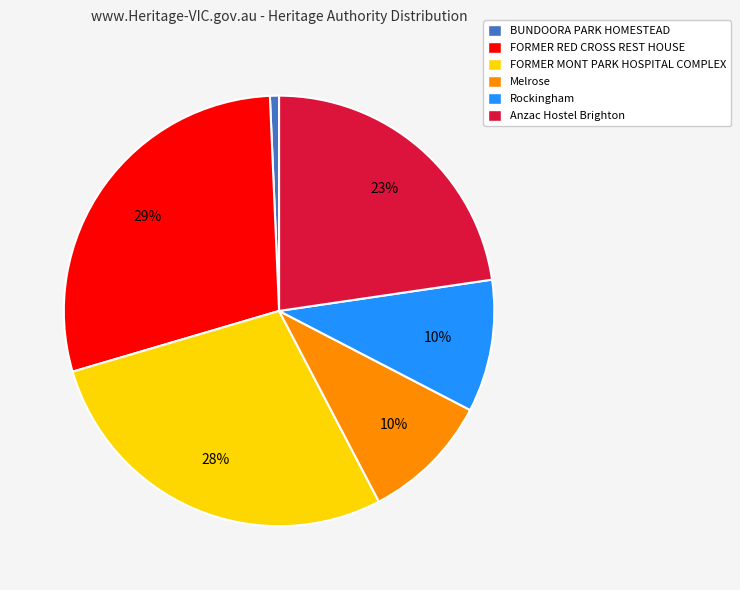

Combined, do FORMER RED CROSS REST HOUSE and Melrose account for over 50%?

No